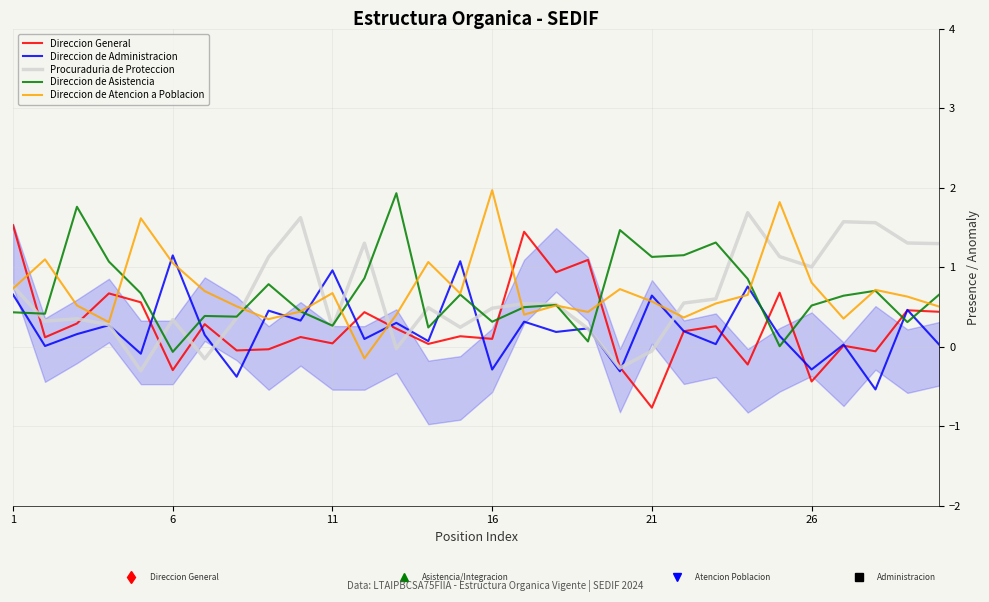

At how many categories does at least one series exceed 0?

30